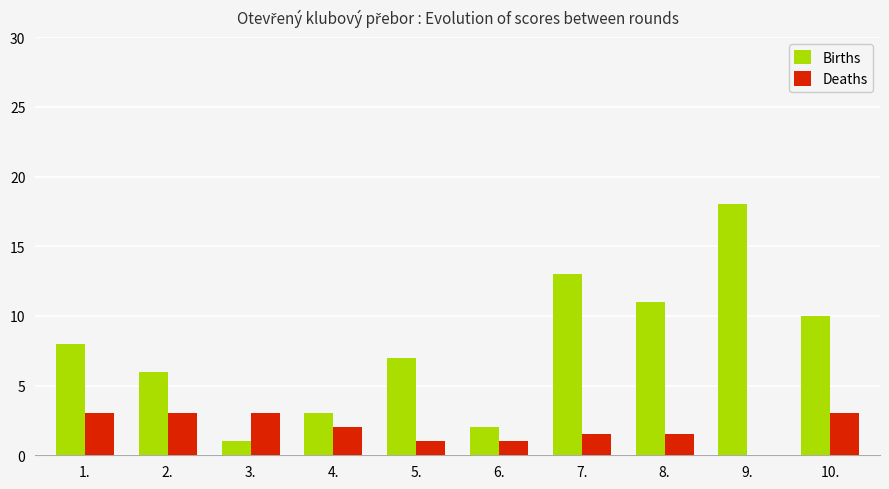

How many categories are shown in the chart?

10